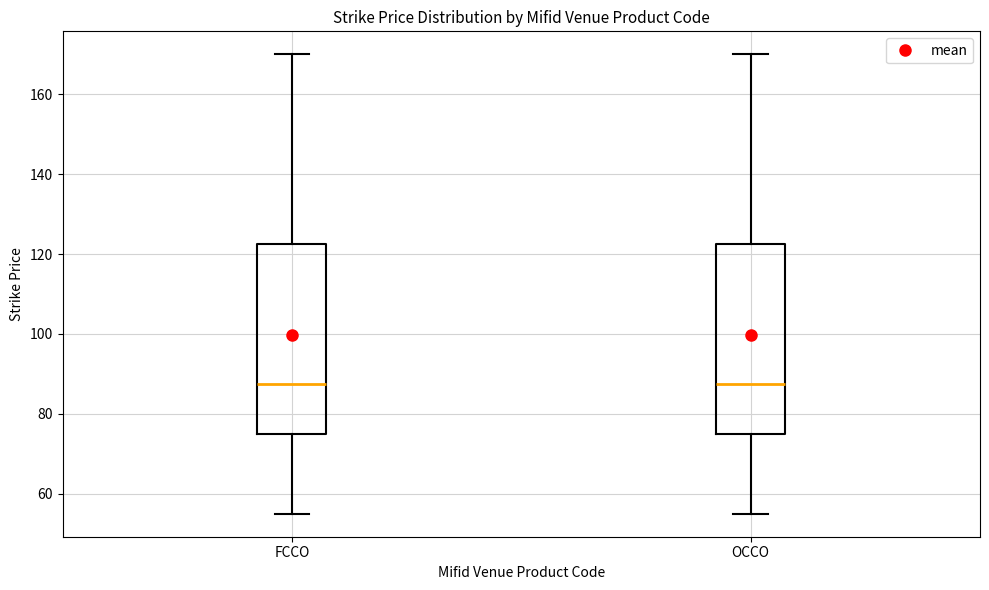

Reading left to right, transcribe this box plot: for each box, give where its median line is, the range the box spans, and where its two whiskers end, as read against the y-axis. The values are not printed on the chart, so give them approximately, as read against the axis.

FCCO: median 88, box 76 to 122, whiskers 56 to 170
OCCO: median 88, box 76 to 122, whiskers 56 to 170